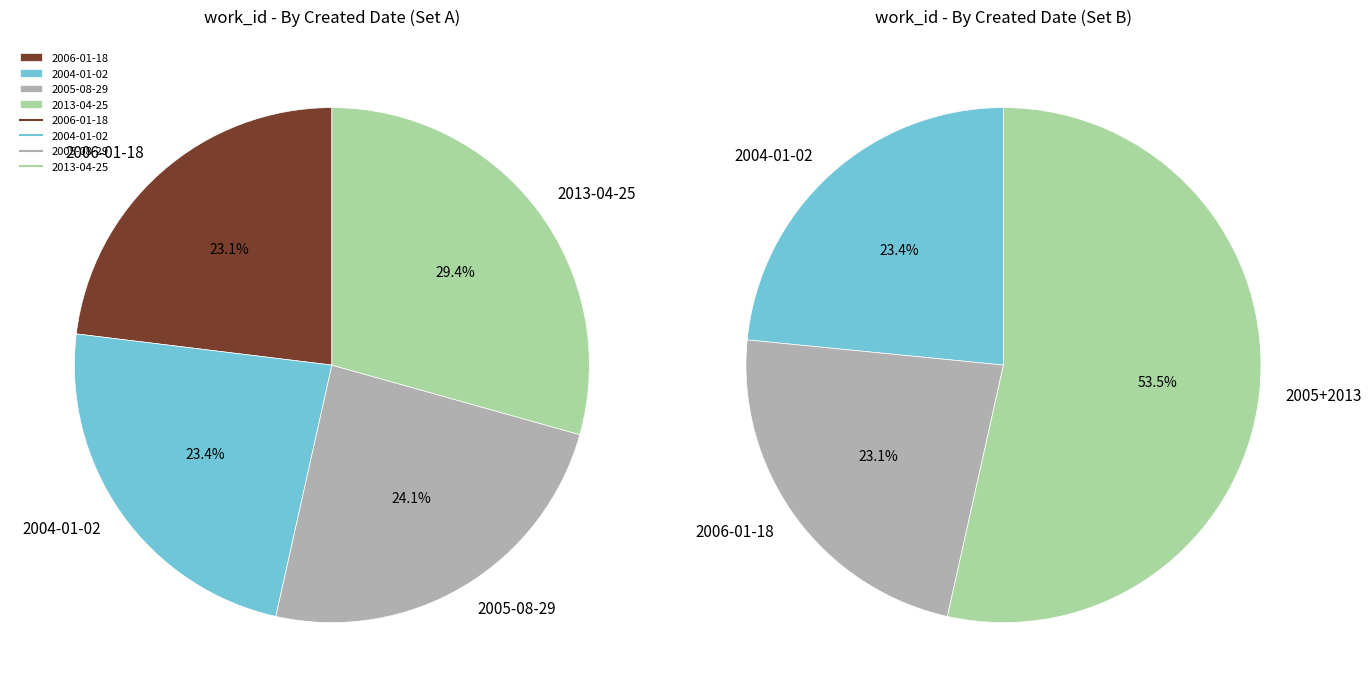

Combined, what portion of the pie is 2004-01-02 and 2006-01-18?

46.5%